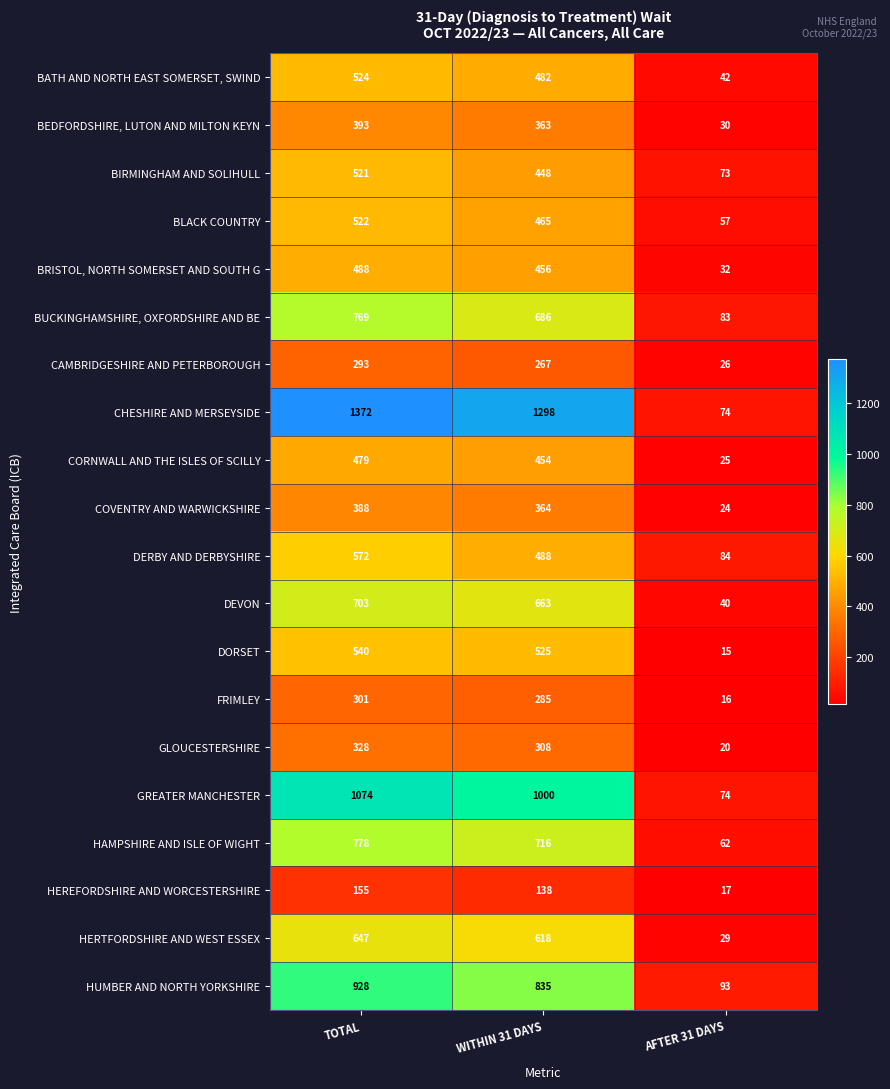

True or false: CAMBRIDGESHIRE AND PETERBOROUGH has a value of 293 at TOTAL.

True